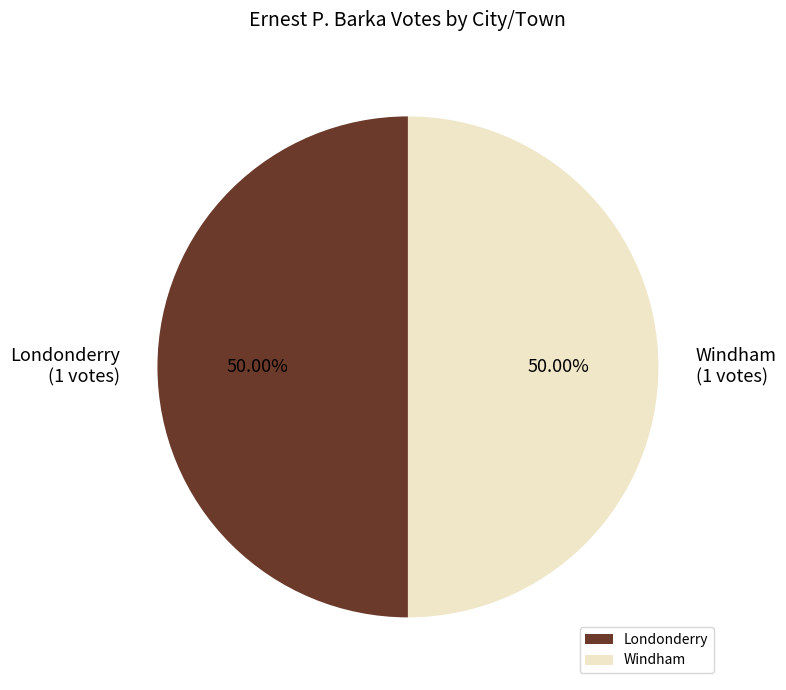

Is the sum of Windham and Londonderry greater than half?

Yes